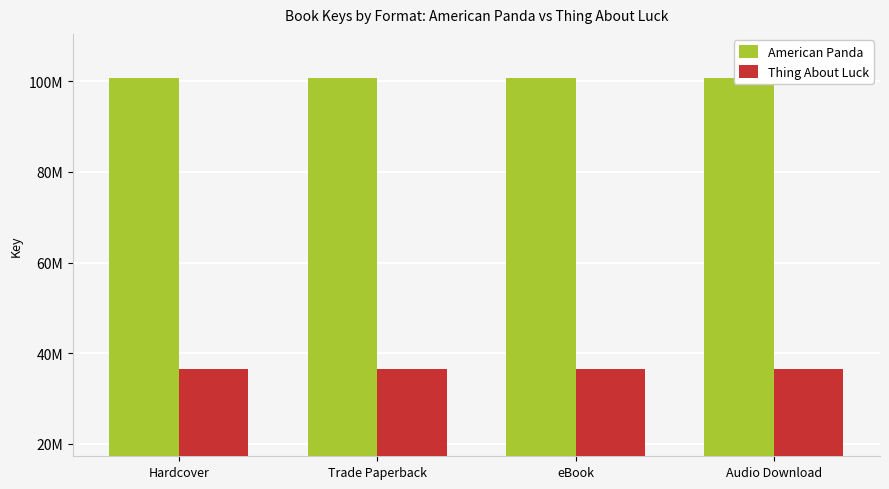

What position from the left is Trade Paperback?

2